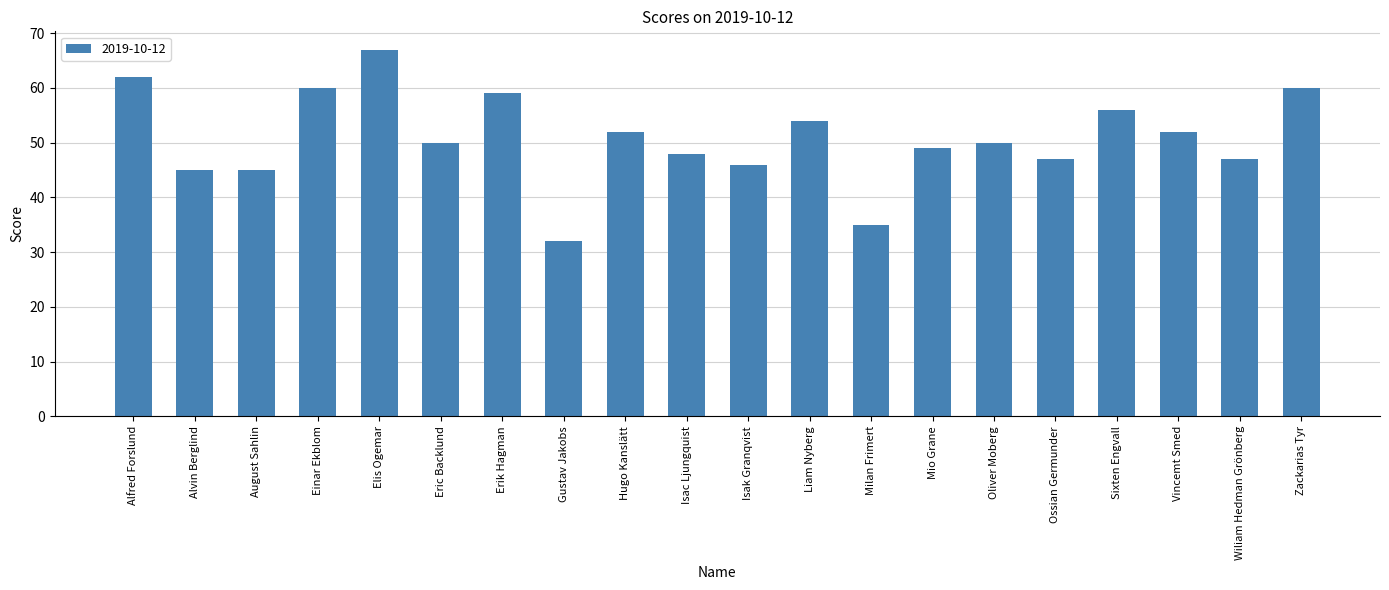

What is the approximate value at Alfred Forslund?

62